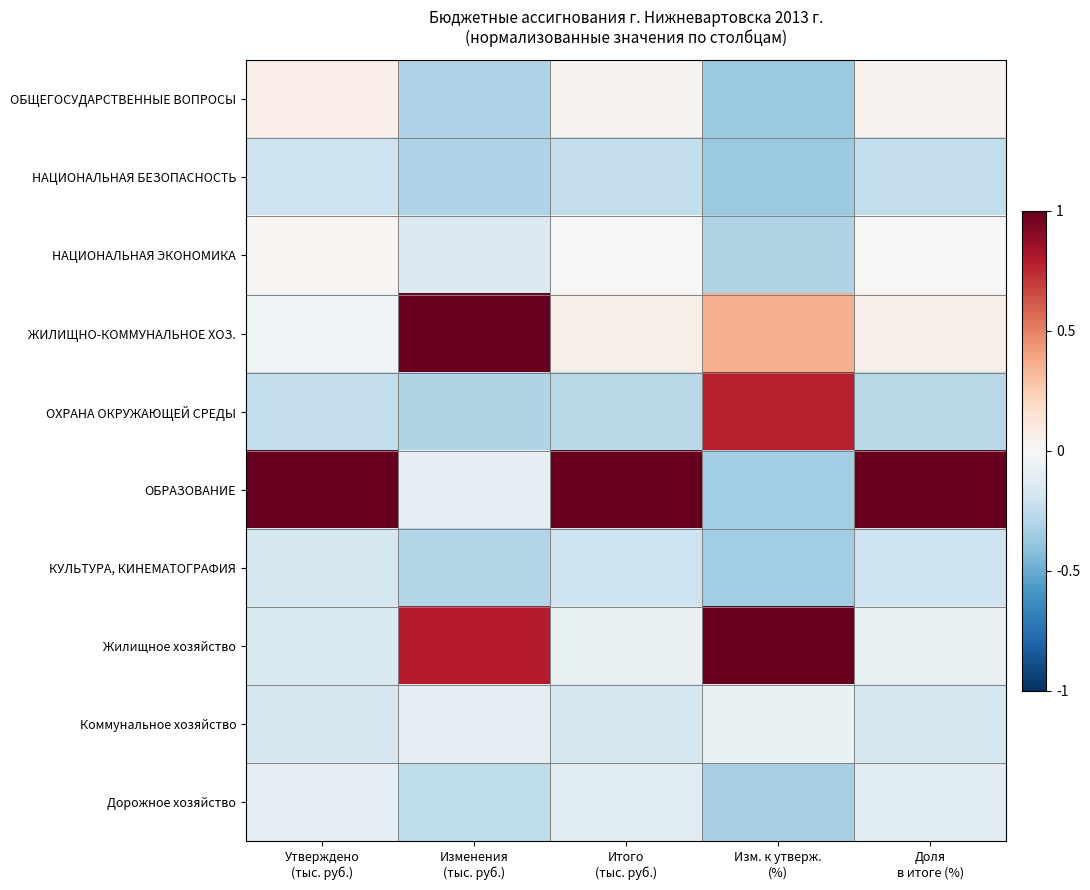

Which category has the lowest value across all series?

Изм. к утверж.
(%)